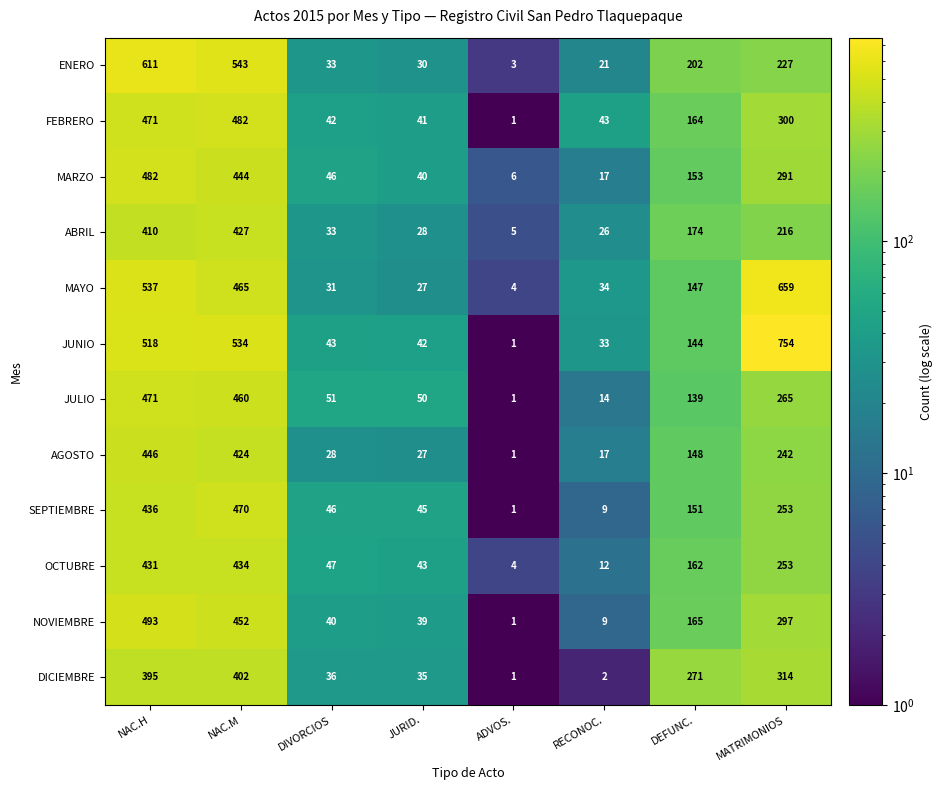

Which series changed the most between NAC.H and RECONOC.?

ENERO